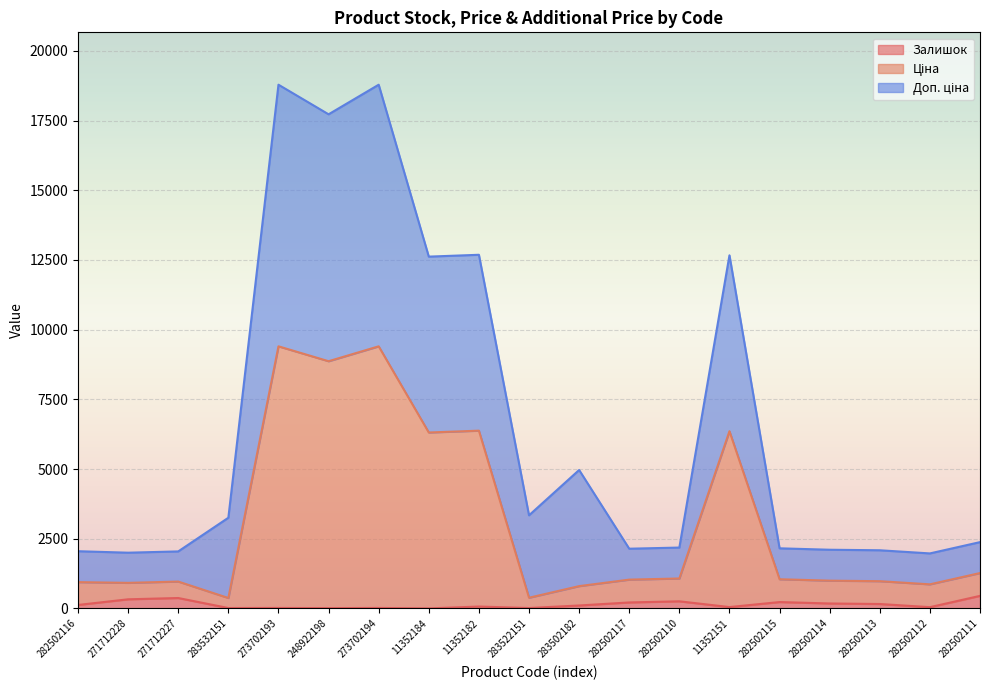

List the series in order of their overall mean, highest first.

Доп. ціна, Ціна, Залишок